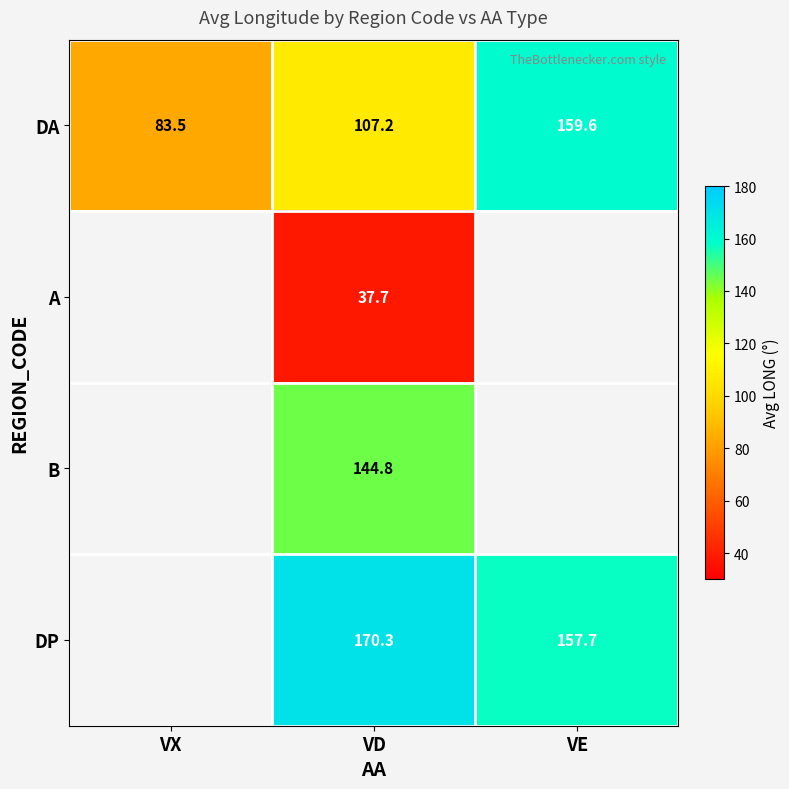

Where is DA nearest to the value 121?

VD